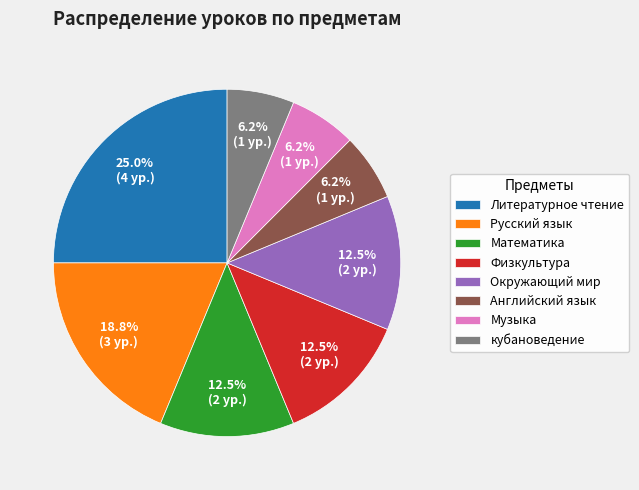

What is the ratio of the value at кубановедение to the value at Русский язык?

0.3